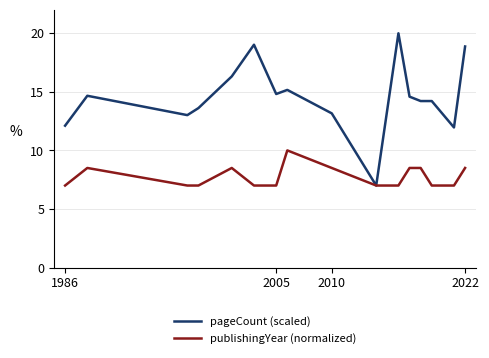

Rank the series by their average value, from lowest to highest.

publishingYear (normalized), pageCount (scaled)